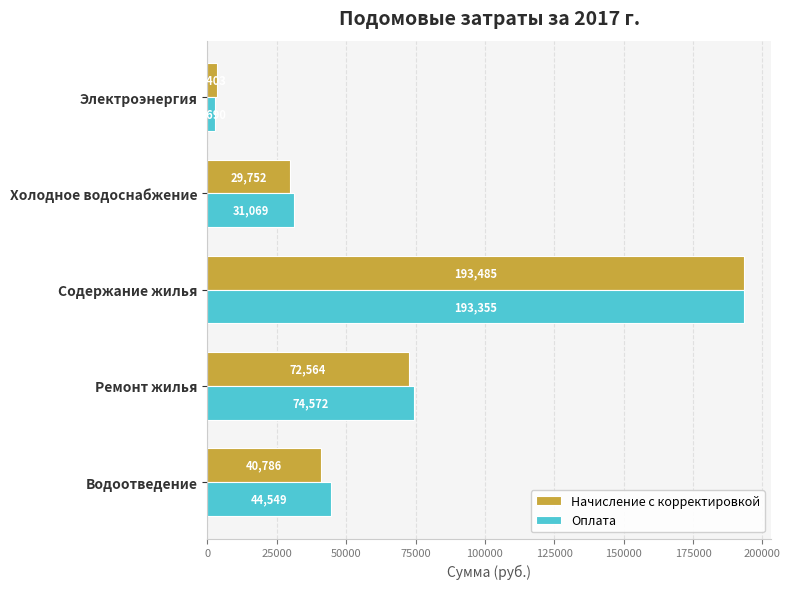

Is it true that Оплата equals 51331.6 at Холодное водоснабжение?

False